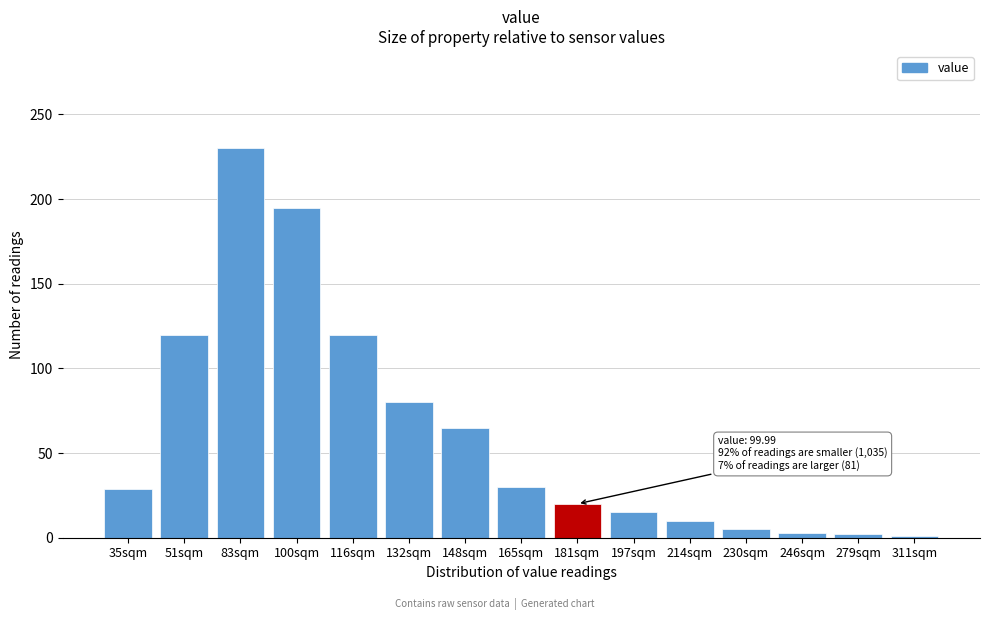

The chart shows a value of 195 at 100sqm. True or false?

True